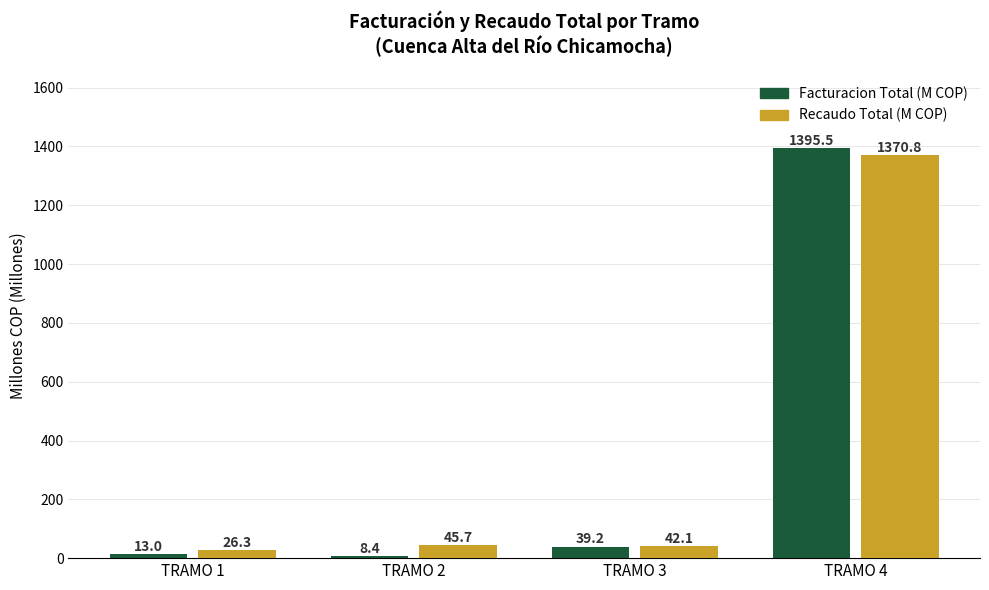

What are all the series names shown in the legend?

Facturacion Total (M COP), Recaudo Total (M COP)